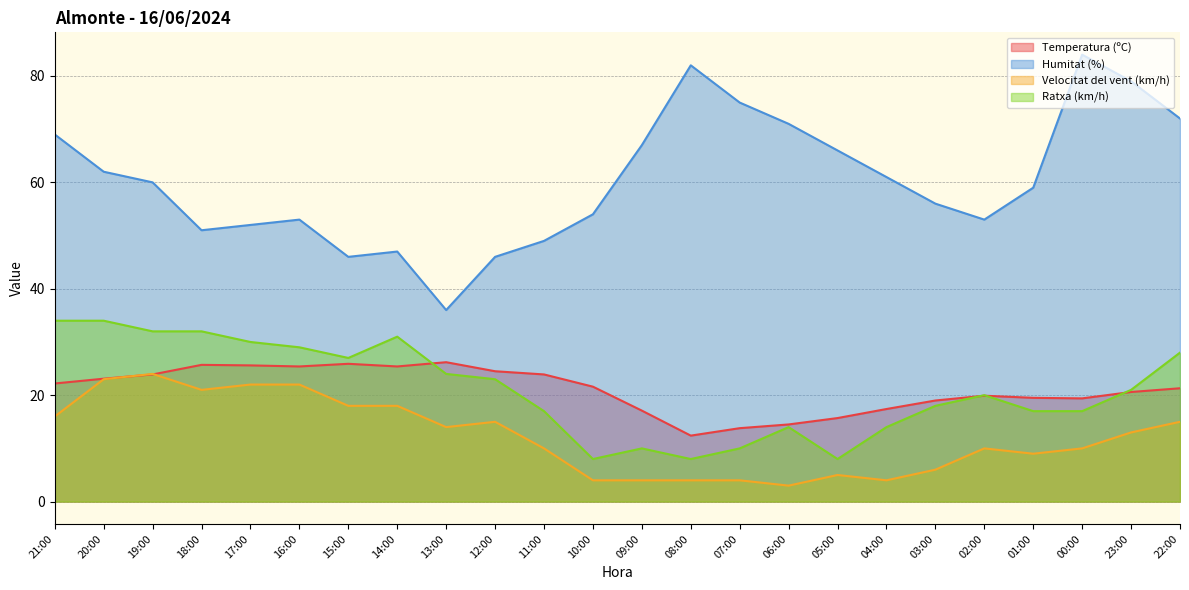

After their last crossing, which series has the higher values: Temperatura (ºC) or Ratxa (km/h)?

Ratxa (km/h)